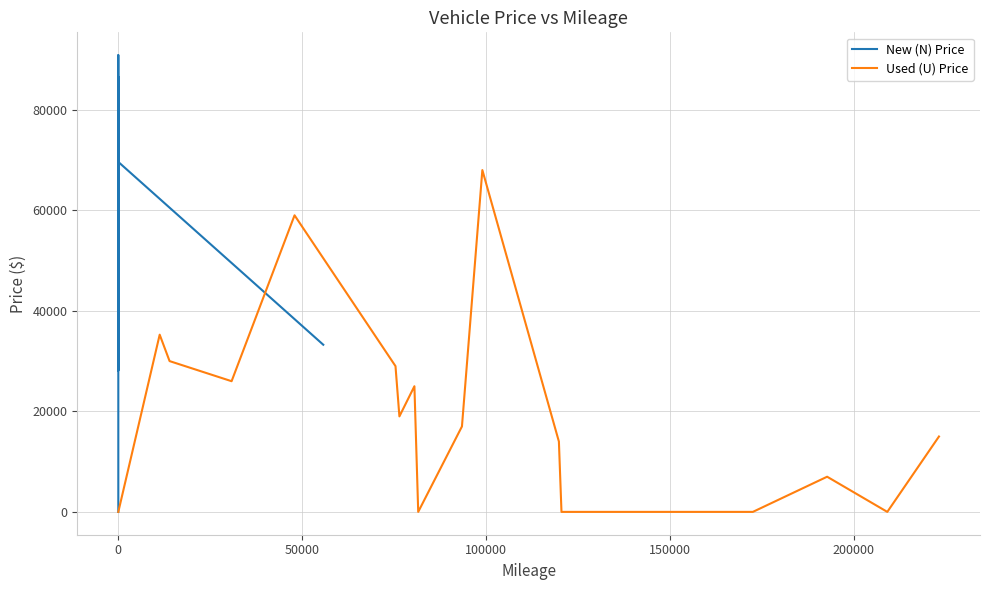

List the series in order of their peak value, lowest first.

Used (U) Price, New (N) Price